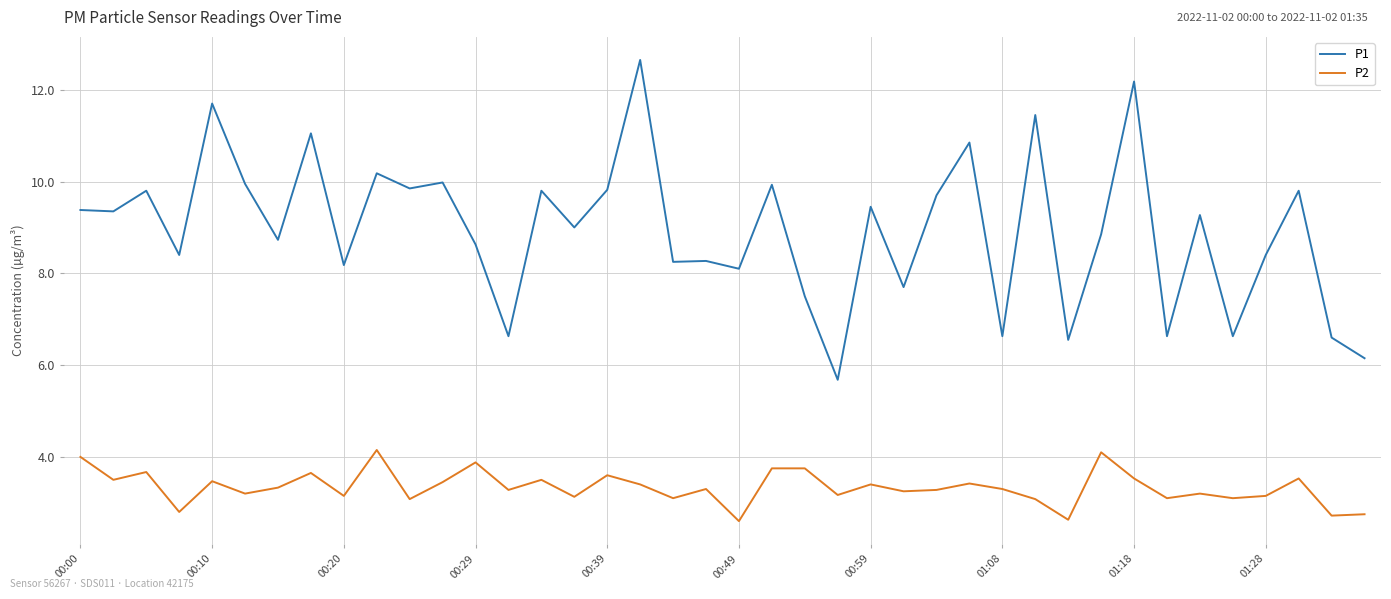

What is the lowest value of the P2 series?

2.6